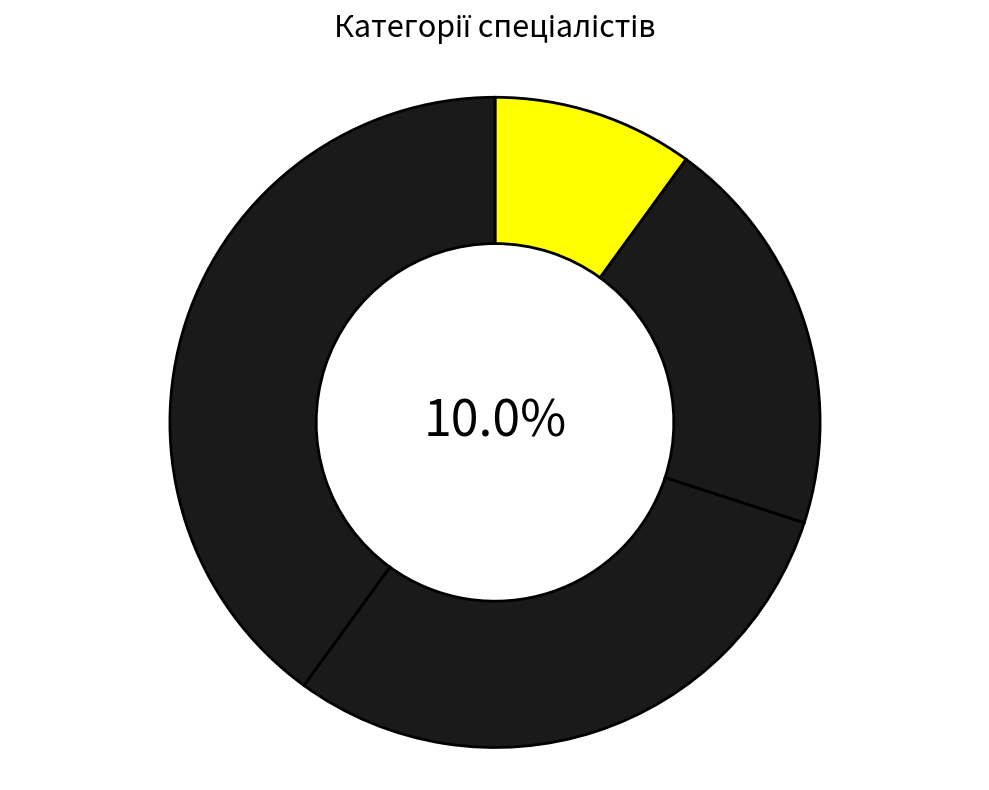

To the nearest percent, what portion does Спеціаліст другої категорії represent?

20%